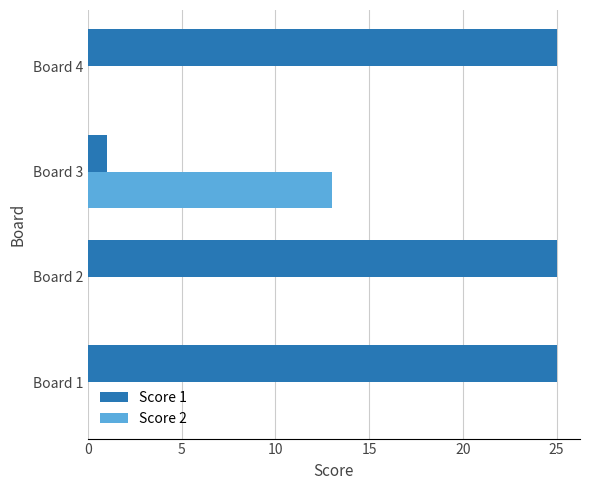

How many categories are shown in the chart?

4